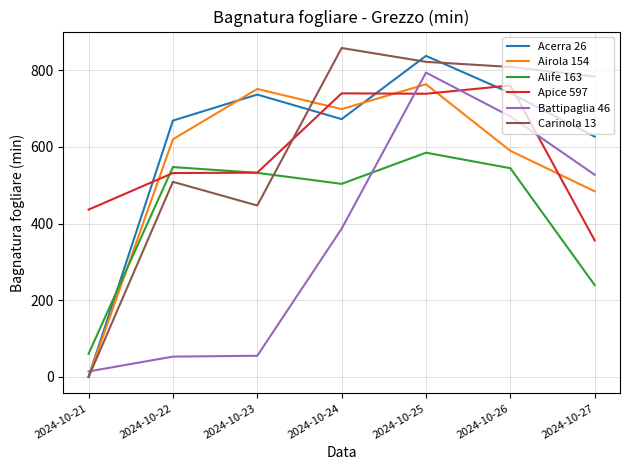

Where is Airola 154 nearest to the value 381?

2024-10-27